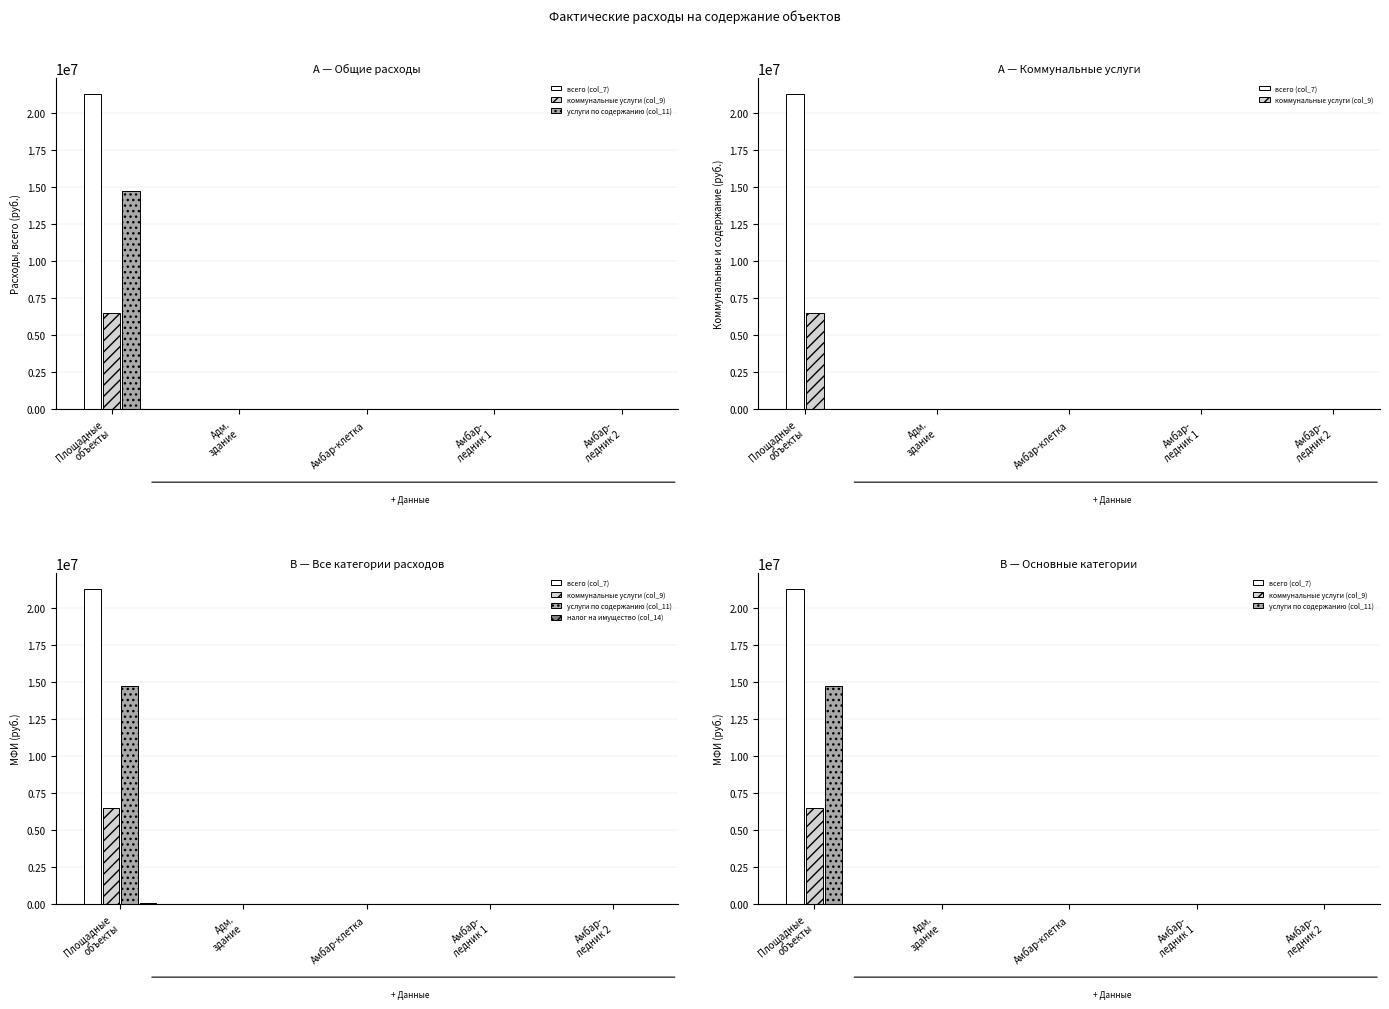

Which series has the largest range (max minus min)?

всего (col_7)